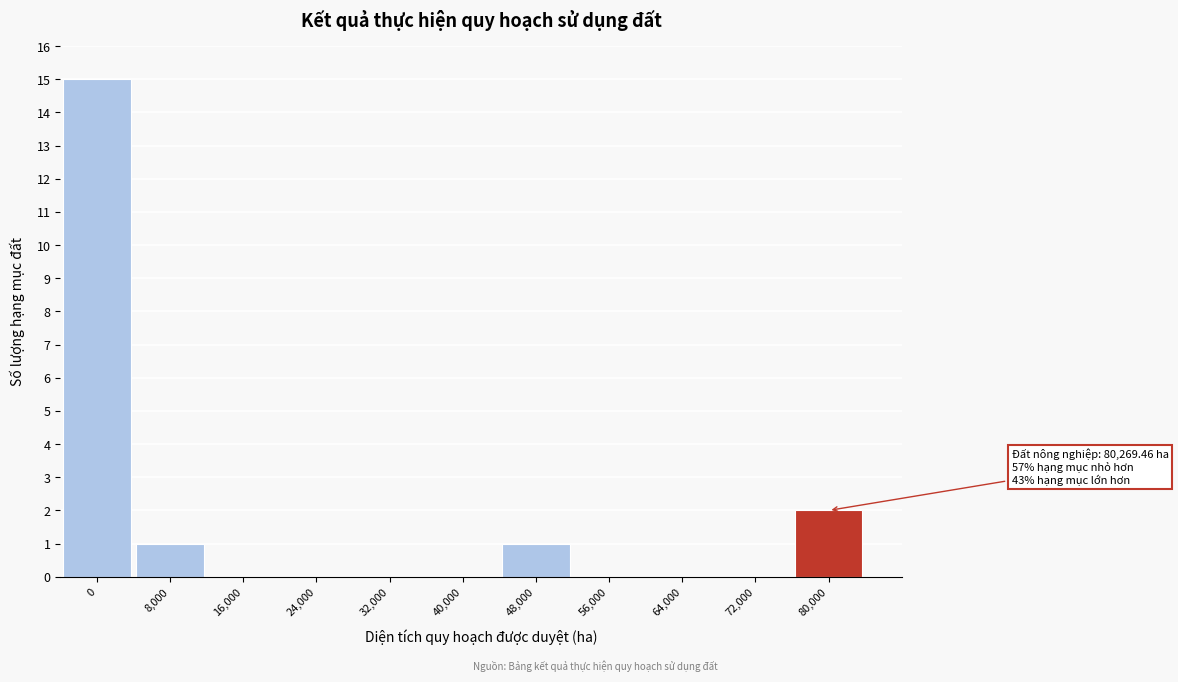

Reading left to right, list all the values displayed in this chart.

0=15	8,000=1	16,000=0	24,000=0	32,000=0	40,000=0	48,000=1	56,000=0	64,000=0	72,000=0	80,000=2